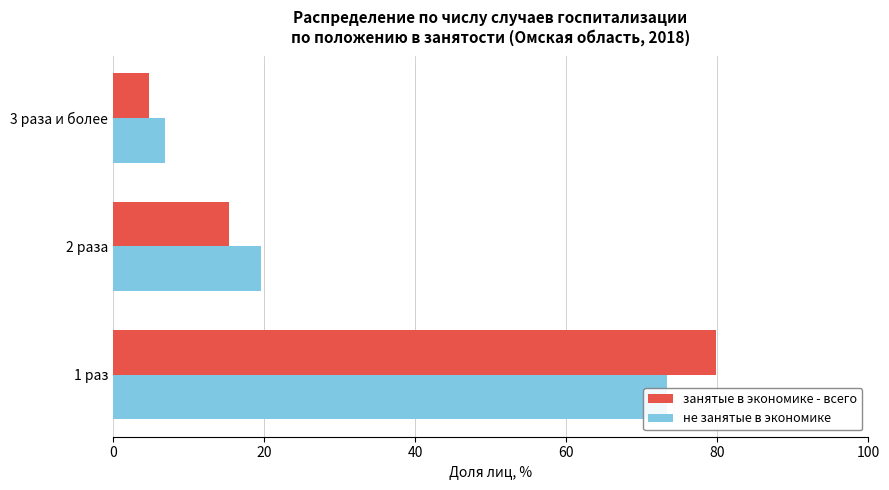

What is the total value across all series at 1 раз?

153.2